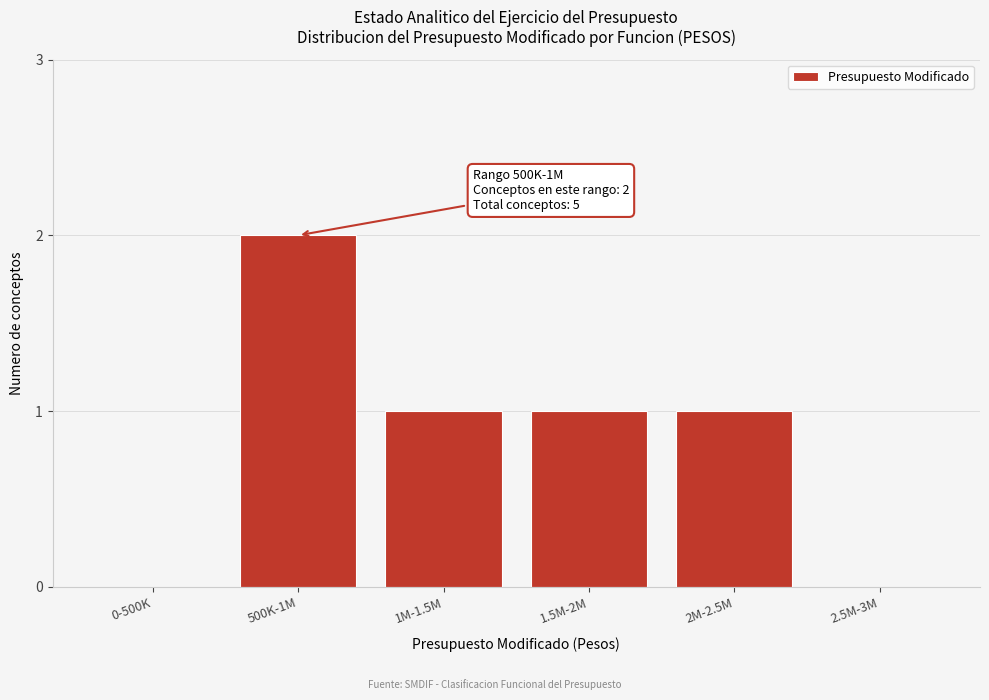

Reading left to right, transcribe all the data shown in this chart.

0-500K=0	500K-1M=2	1M-1.5M=1	1.5M-2M=1	2M-2.5M=1	2.5M-3M=0